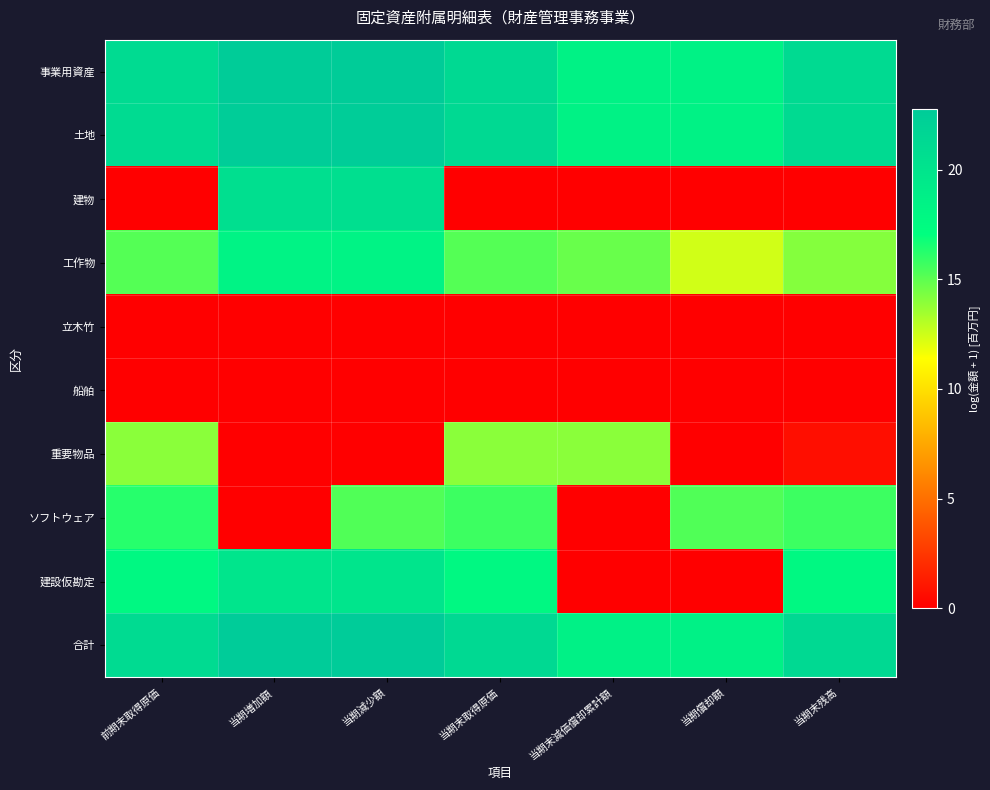

Reading left to right, transcribe all the data shown in this chart.

事業用資産: 前期末取得原価=21.0	当期増加額=22.7	当期減少額=22.7	当期末取得原価=21.2	当期末減価償却累計額=18.5	当期償却額=18.5	当期末残高=21.2
土地: 前期末取得原価=21.0	当期増加額=22.6	当期減少額=22.5	当期末取得原価=21.2	当期末減価償却累計額=18.5	当期償却額=18.5	当期末残高=21.2
建物: 前期末取得原価=0.0	当期増加額=20.6	当期減少額=20.6	当期末取得原価=0.0	当期末減価償却累計額=0.0	当期償却額=0.0	当期末残高=0.0
工作物: 前期末取得原価=15.2	当期増加額=18.3	当期減少額=18.3	当期末取得原価=15.2	当期末減価償却累計額=14.8	当期償却額=12.4	当期末残高=14.1
立木竹: 前期末取得原価=0.0	当期増加額=0.0	当期減少額=0.0	当期末取得原価=0.0	当期末減価償却累計額=0.0	当期償却額=0.0	当期末残高=0.0
船舶: 前期末取得原価=0.0	当期増加額=0.0	当期減少額=0.0	当期末取得原価=0.0	当期末減価償却累計額=0.0	当期償却額=0.0	当期末残高=0.0
重要物品: 前期末取得原価=14.0	当期増加額=0.0	当期減少額=0.0	当期末取得原価=14.0	当期末減価償却累計額=14.0	当期償却額=0.0	当期末残高=0.7
ソフトウェア: 前期末取得原価=16.2	当期増加額=0.0	当期減少額=15.3	当期末取得原価=15.7	当期末減価償却累計額=0.0	当期償却額=15.3	当期末残高=15.7
建設仮勘定: 前期末取得原価=17.8	当期増加額=19.9	当期減少額=19.9	当期末取得原価=17.8	当期末減価償却累計額=0.0	当期償却額=0.0	当期末残高=17.8
合計: 前期末取得原価=21.1	当期増加額=22.8	当期減少額=22.7	当期末取得原価=21.3	当期末減価償却累計額=18.5	当期償却額=18.5	当期末残高=21.2